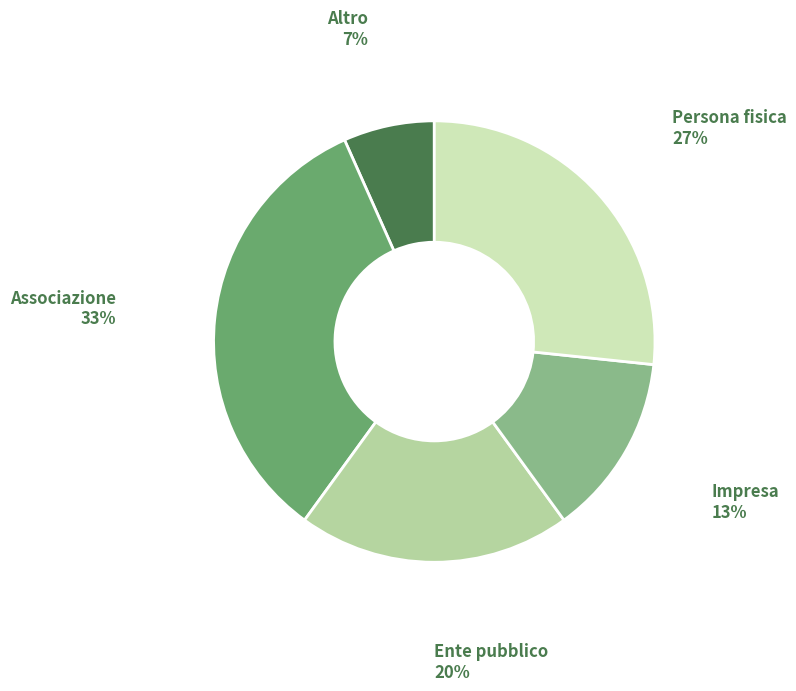

Which category has the smallest portion of the pie?

Altro